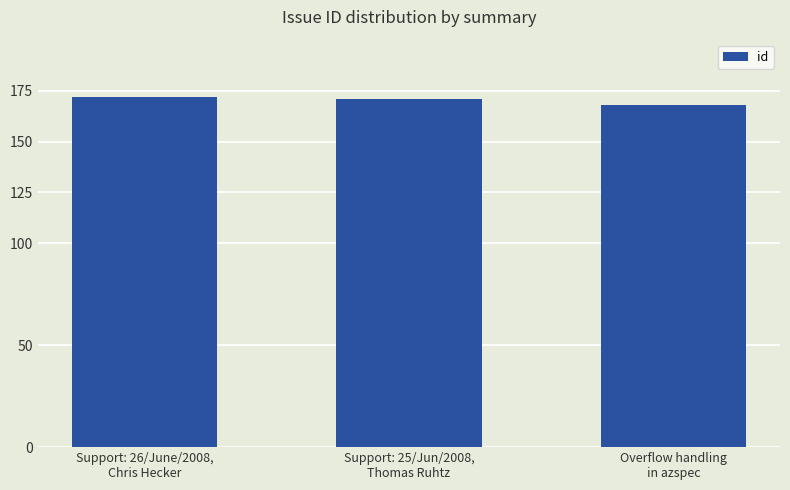

What is the difference between the maximum and minimum values?

4